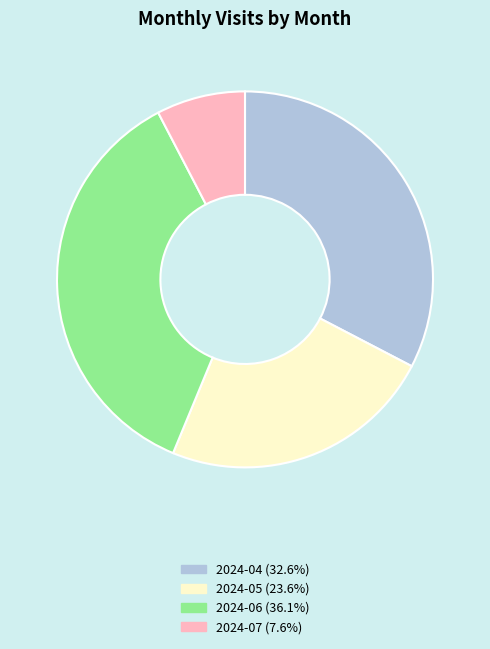

Does any single category account for the majority?

No